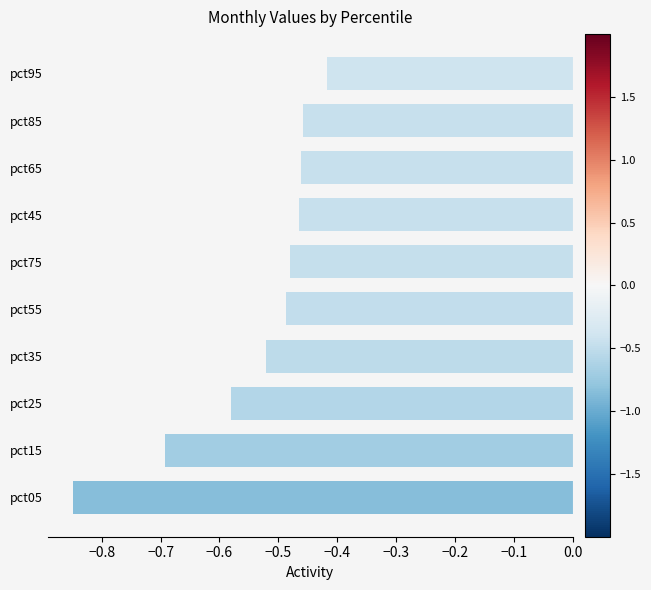

What is the difference between the second highest and minimum values?

0.4